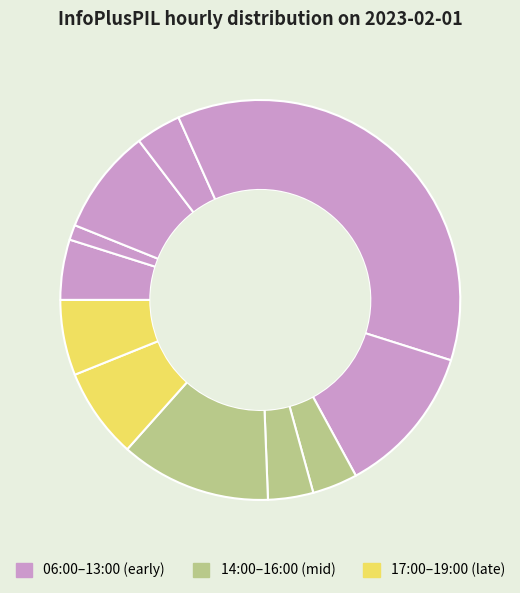

Count the number of slices in the pie.

11